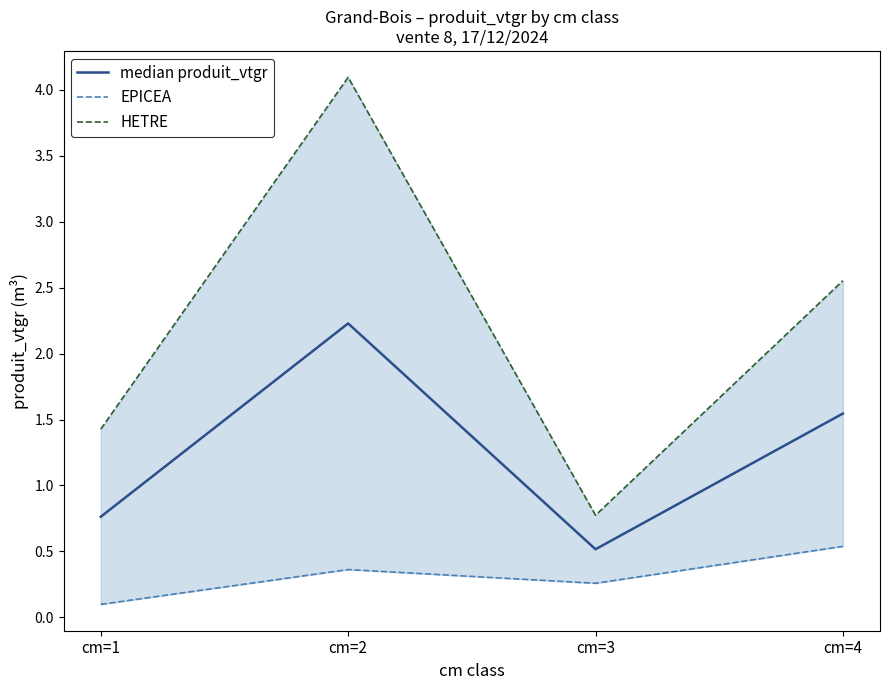

Is the value of EPICEA at cm=1 greater than the value of HETRE at cm=2?

No